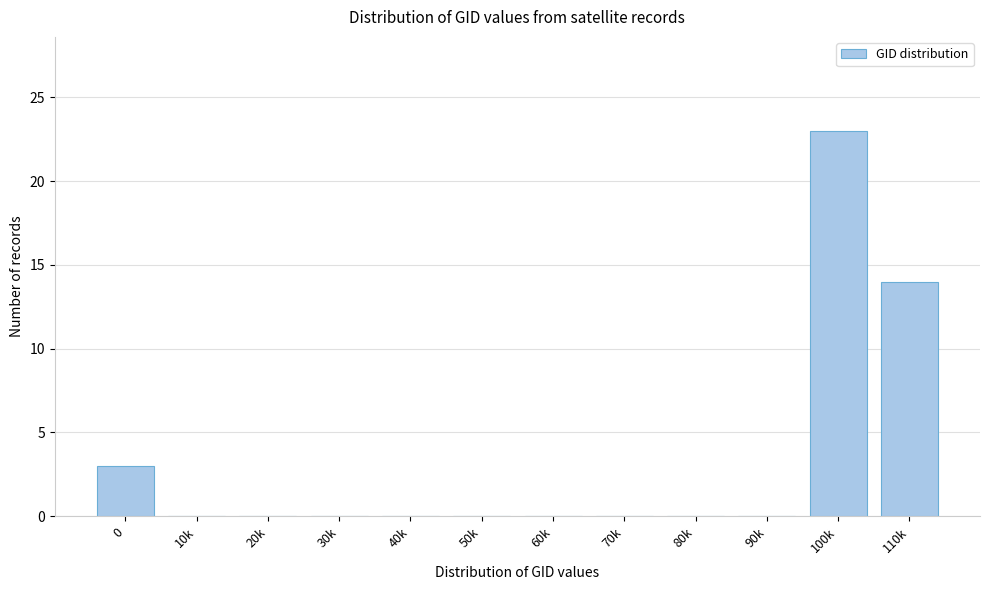

Reading left to right, list all the values displayed in this chart.

0=3	10k=0	20k=0	30k=0	40k=0	50k=0	60k=0	70k=0	80k=0	90k=0	100k=23	110k=14